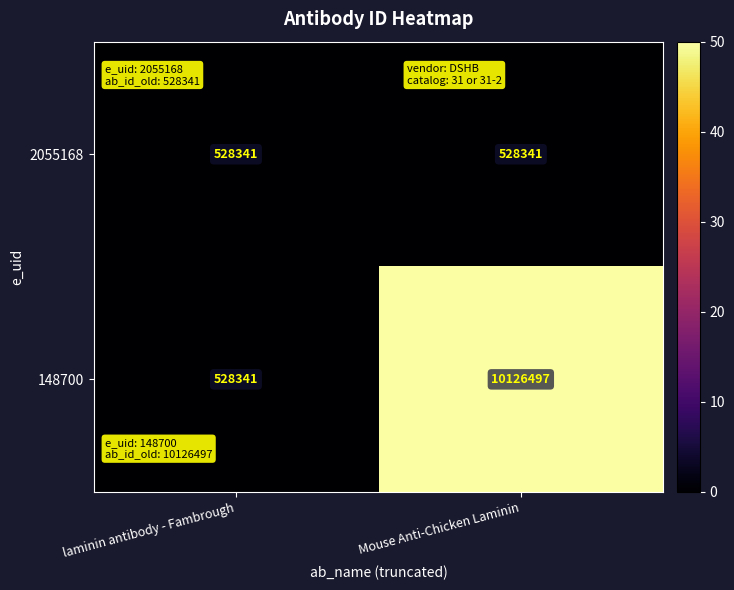

What is the average value of the 2055168 series?

528341